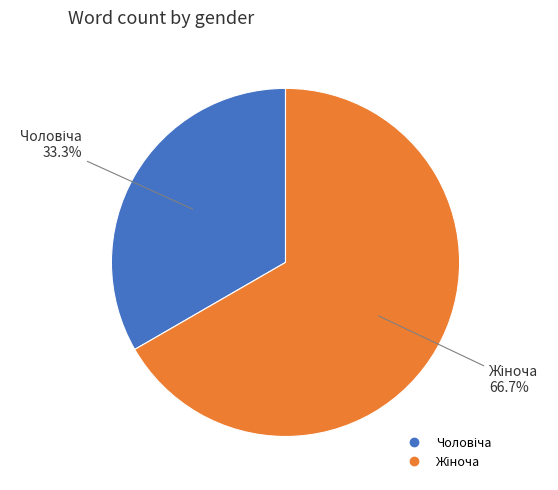

Count the number of slices in the pie.

2